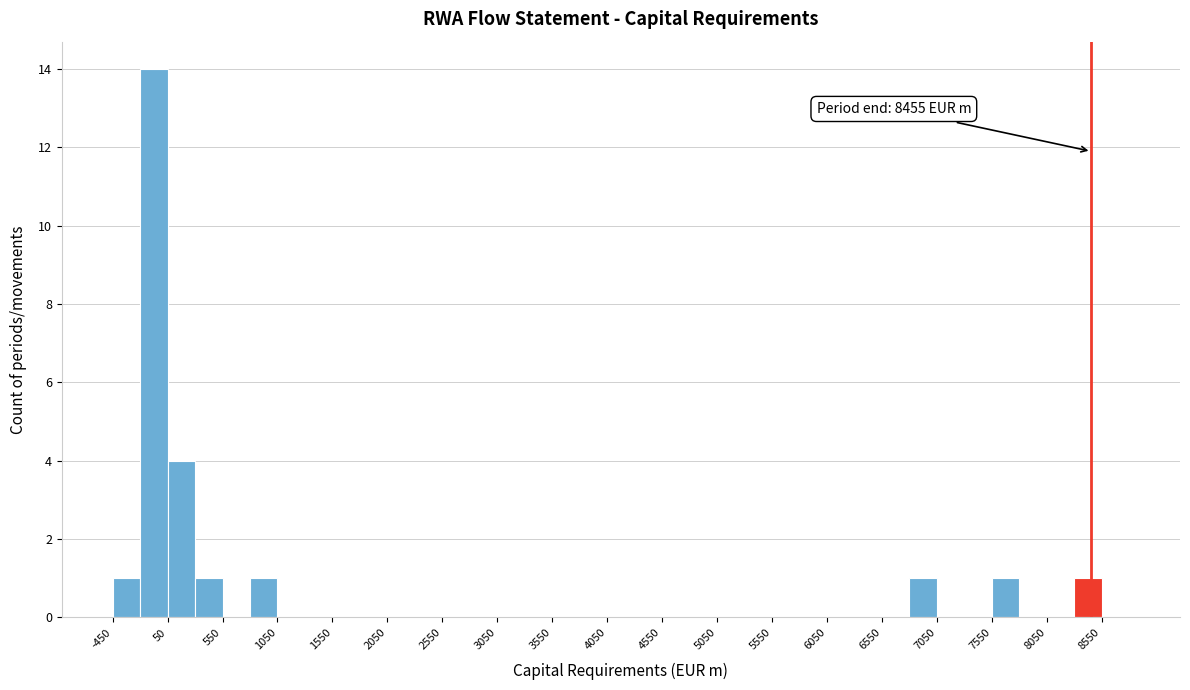

Over which range of the x-axis is the bar tallest?

-200 to 50